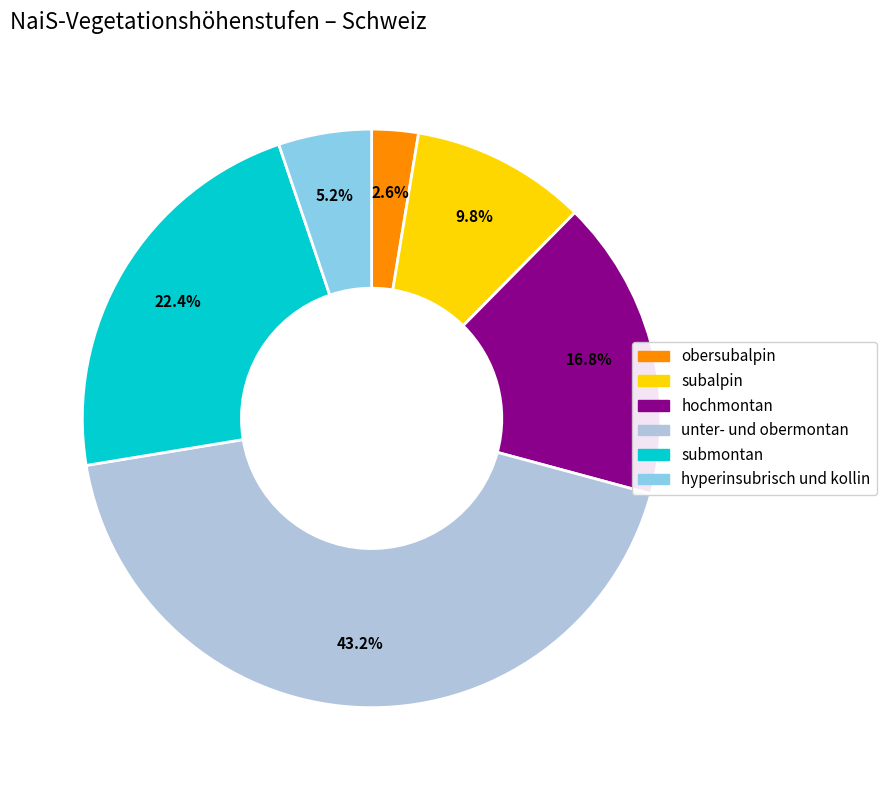

How many segments does this pie chart have?

6